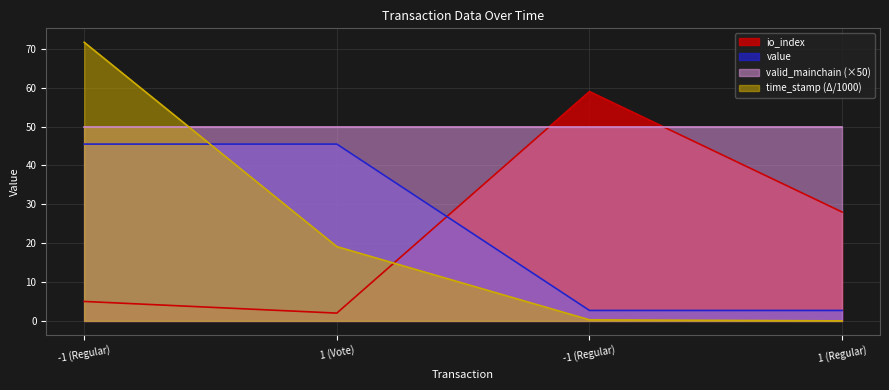

What is the label of the 2nd point from the right?

-1 (Regular)